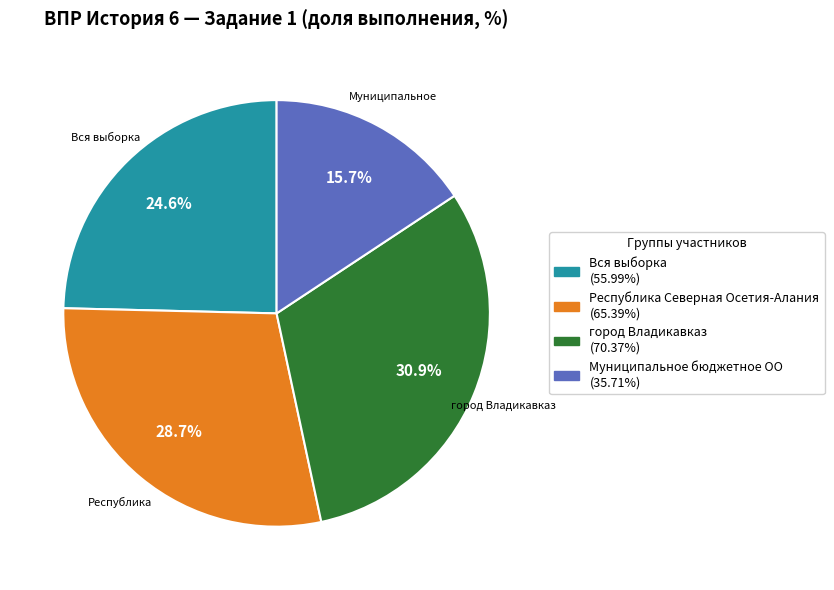

Does any single category account for the majority?

No